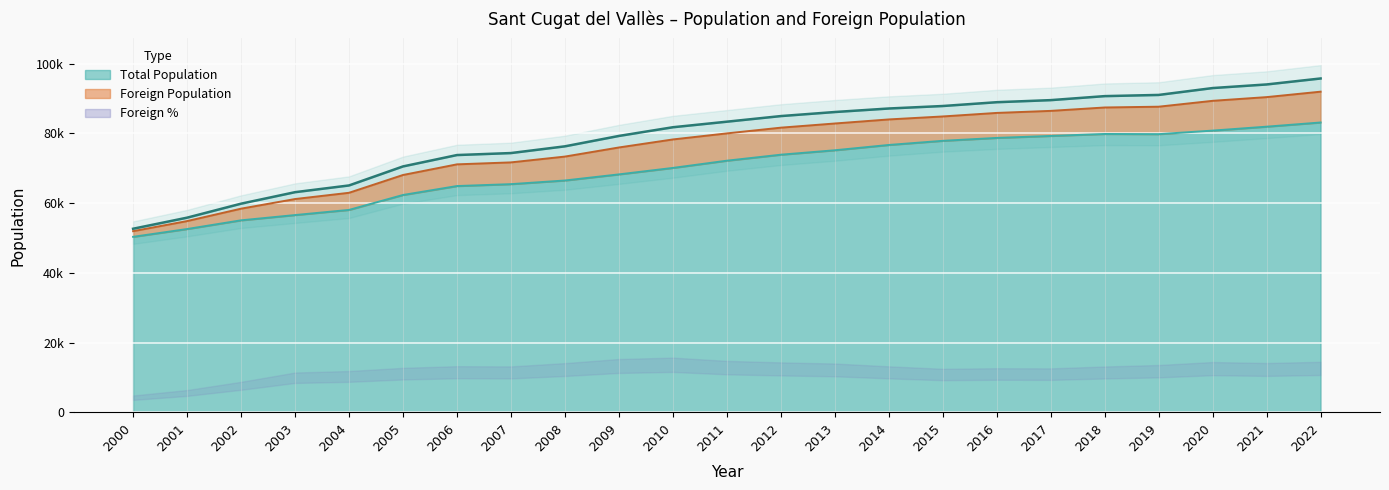

Reading left to right, transcribe all the data shown in this chart.

2000=52654	2001=55825	2002=59837	2003=63132	2004=65061	2005=70514	2006=73774	2007=74345	2008=76274	2009=79253	2010=81745	2011=83337	2012=84946	2013=86108	2014=87118	2015=87830	2016=88921	2017=89516	2018=90664	2019=91006	2020=92977	2021=94012	2022=95725